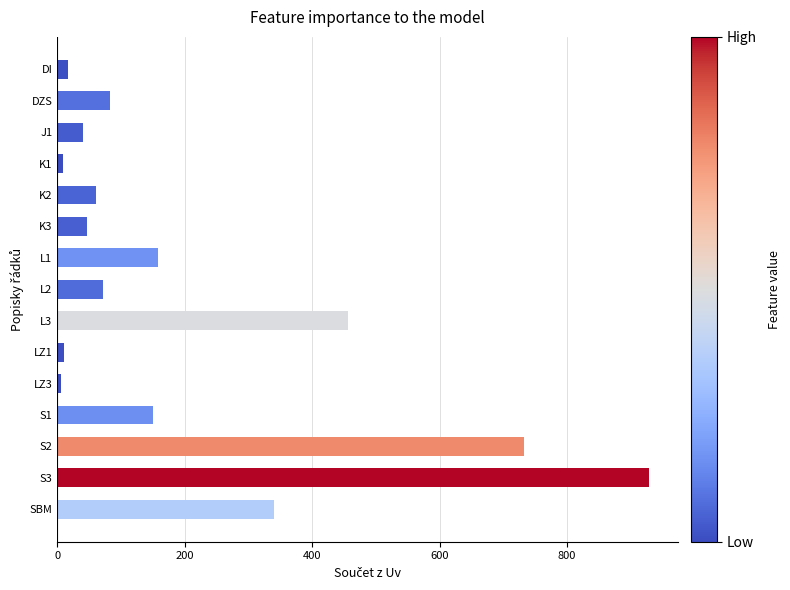

Does the chart contain any negative values?

No